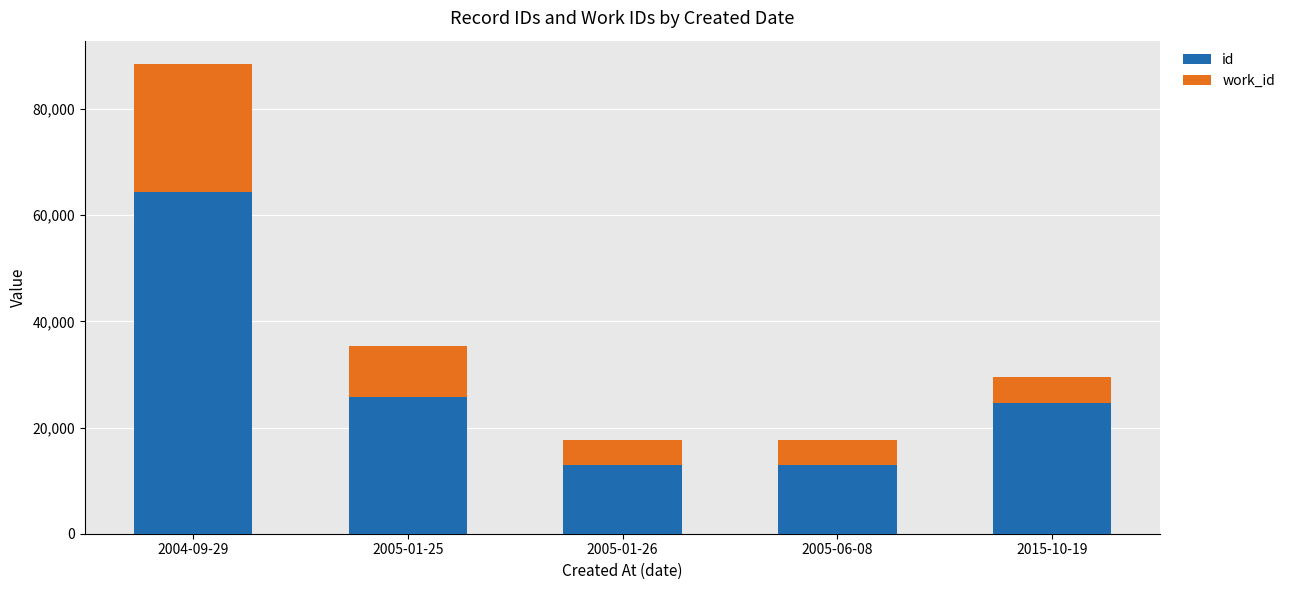

Which series has the widest spread of values?

id